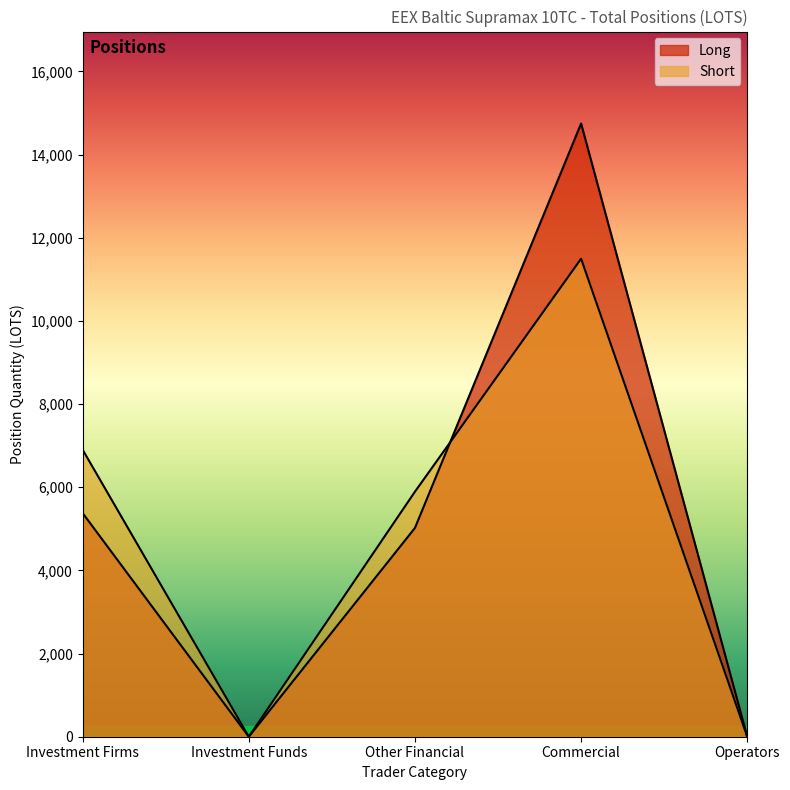

Which has a higher value, Investment Firms or Operators?

Investment Firms